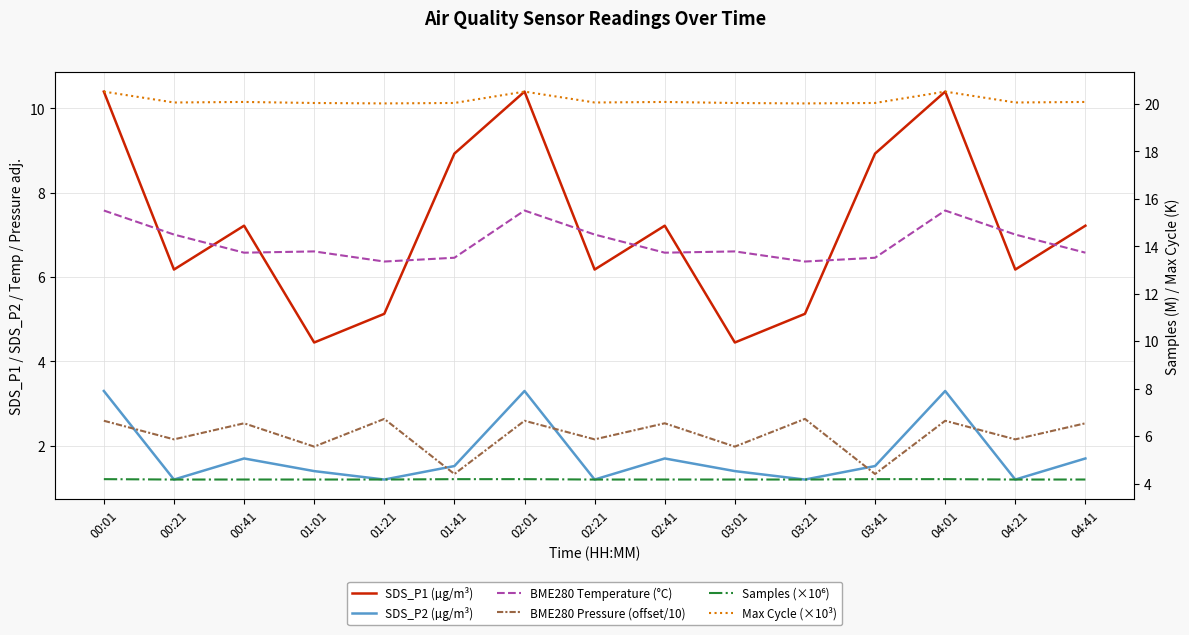

What is the difference between the second highest and second lowest values in the Max Cycle (×10³) series?

0.5